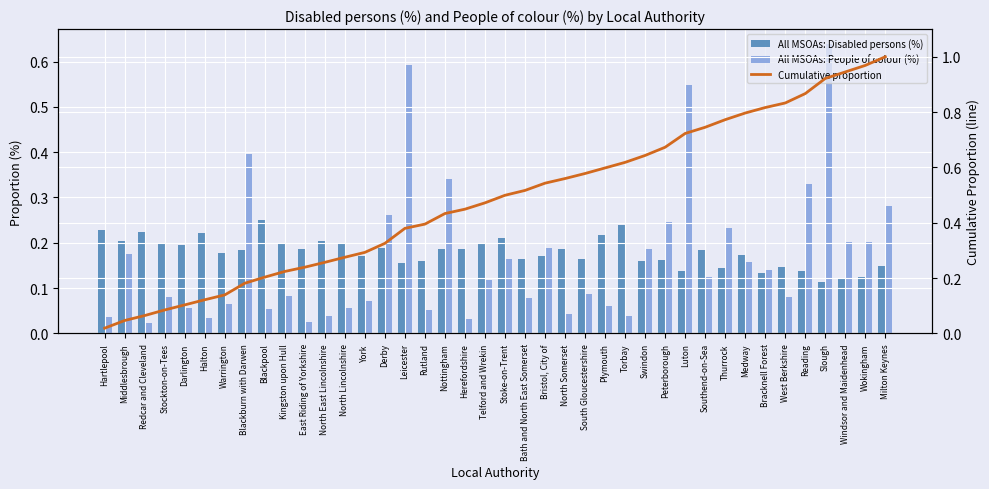

Which category has the highest value across all series?

Milton Keynes